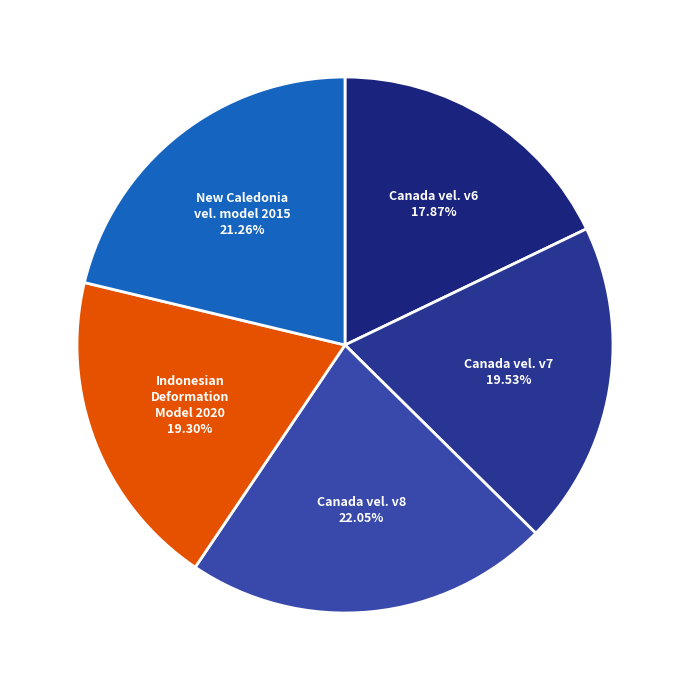

Count the number of slices in the pie.

5